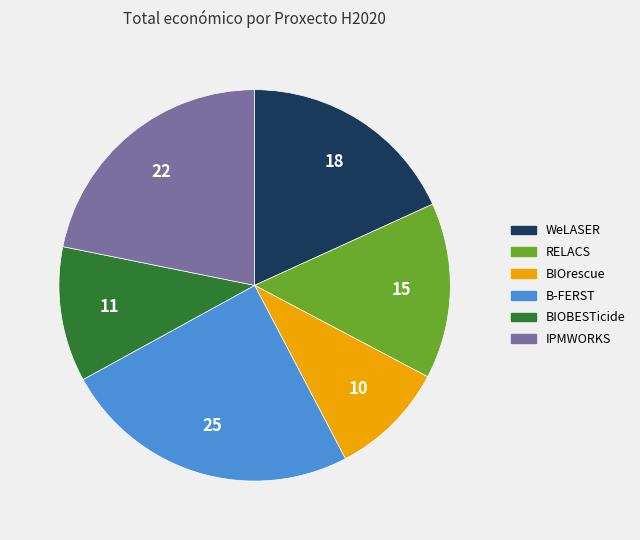

What is the smallest slice in the pie chart?

BIOrescue